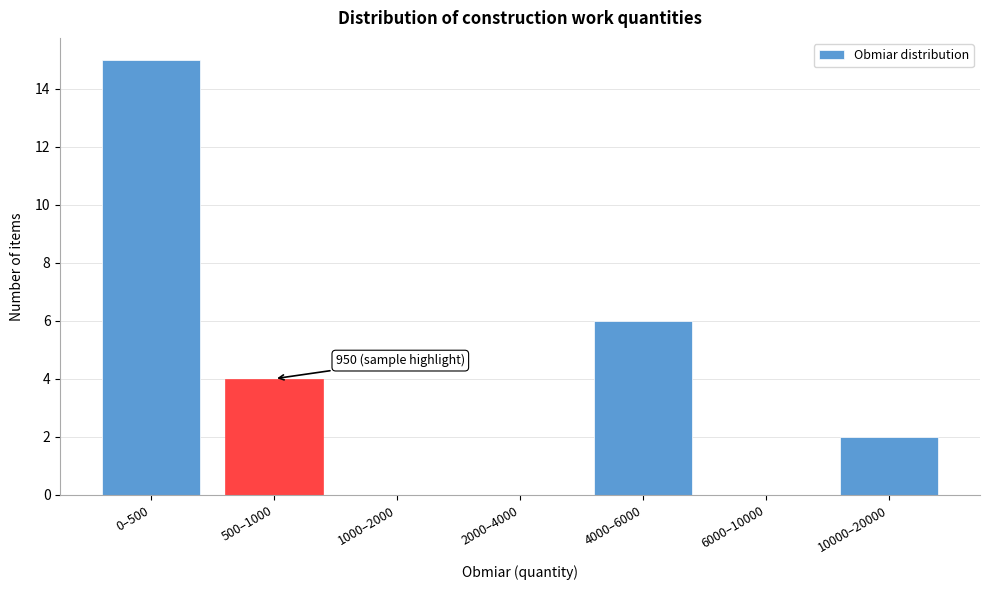

Reading right to left, extract all data points from this chart.

10000–20000=2	6000–10000=0	4000–6000=6	2000–4000=0	1000–2000=0	500–1000=4	0–500=15